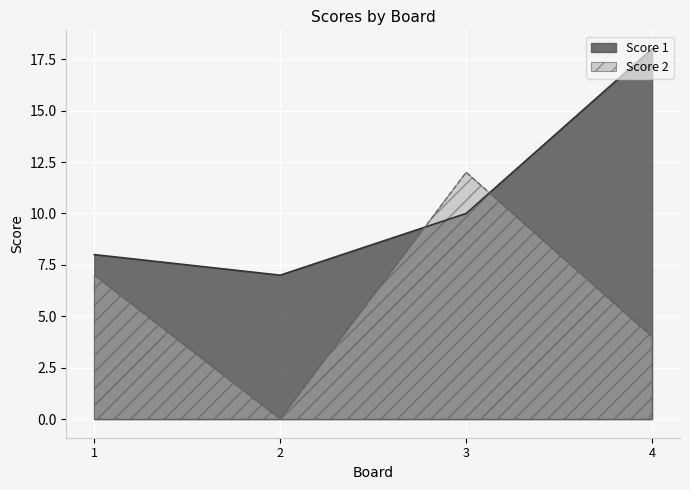

At 1, list the series in order from smallest to largest.

Score 2, Score 1